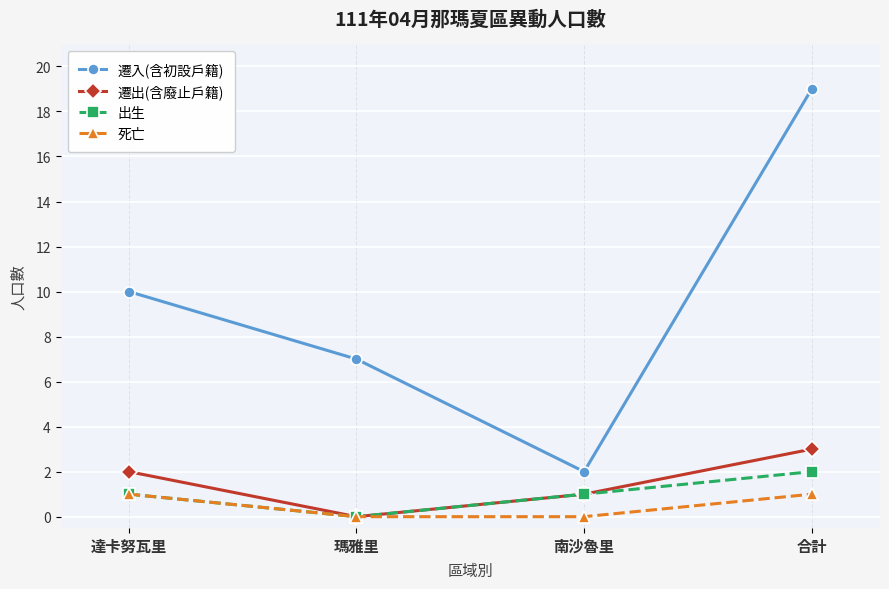

Which series changed the most between 瑪雅里 and 合計?

遷入(含初設戶籍)